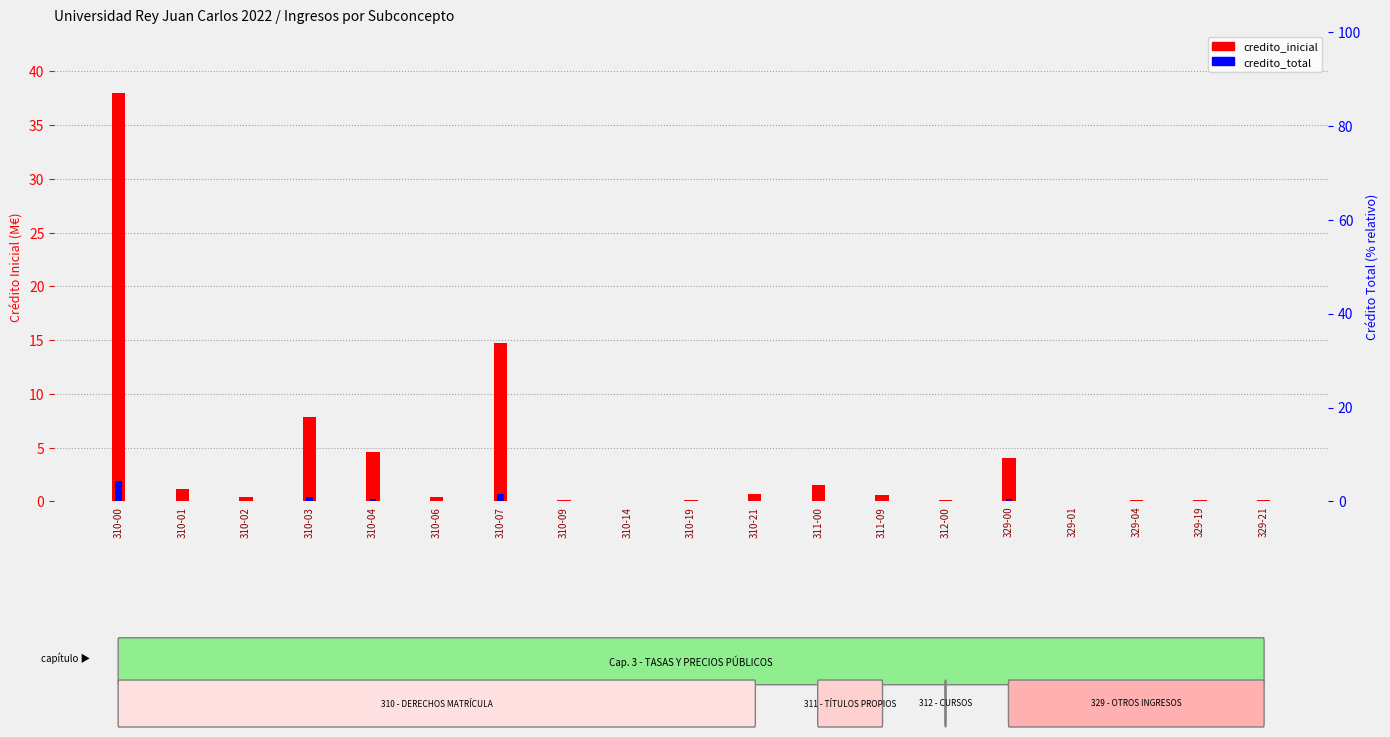

Rank the series by their maximum value, from lowest to highest.

credito_total, credito_inicial